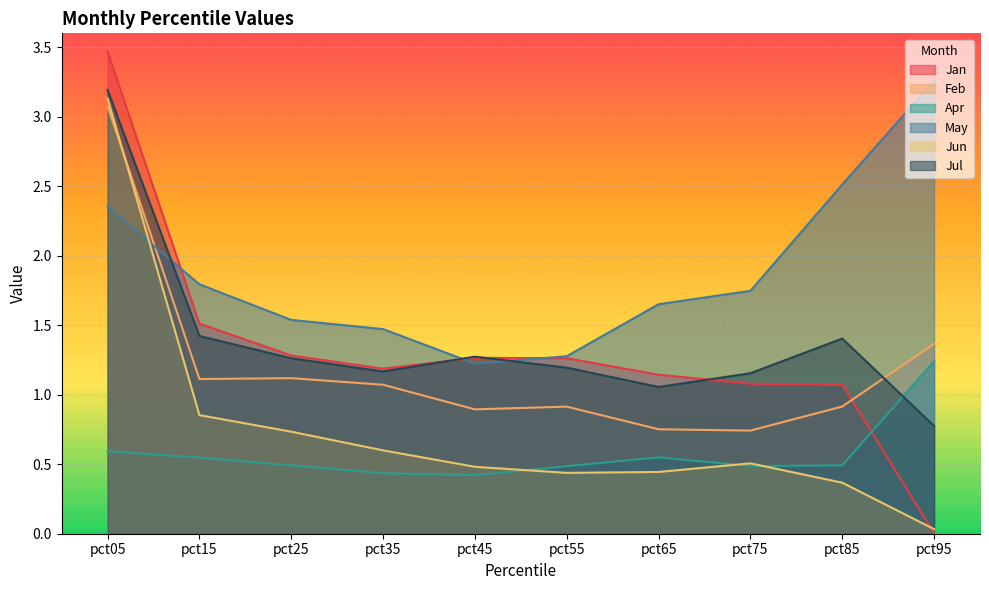

How many intersections are there between May and Jan?

3